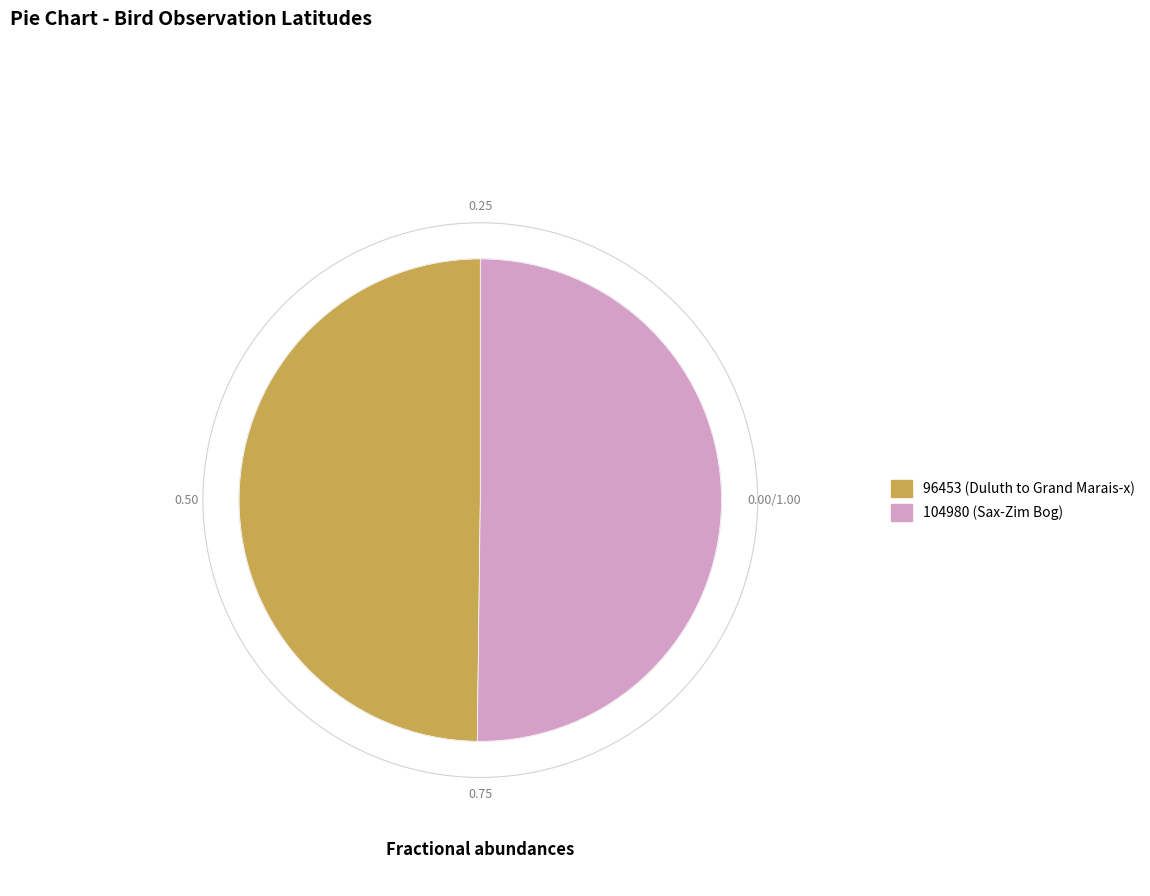

What is the ratio of the value at 104980 (Sax-Zim Bog) to the value at 96453 (Duluth to Grand Marais-x)?

1.0